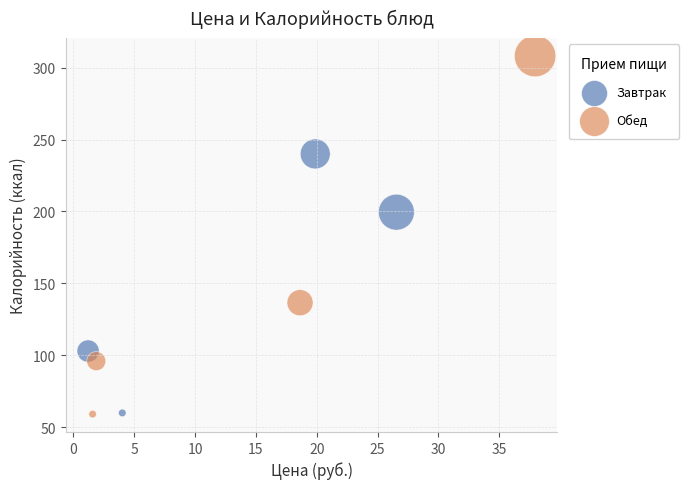

Which series has the widest spread of Y values?

Обед